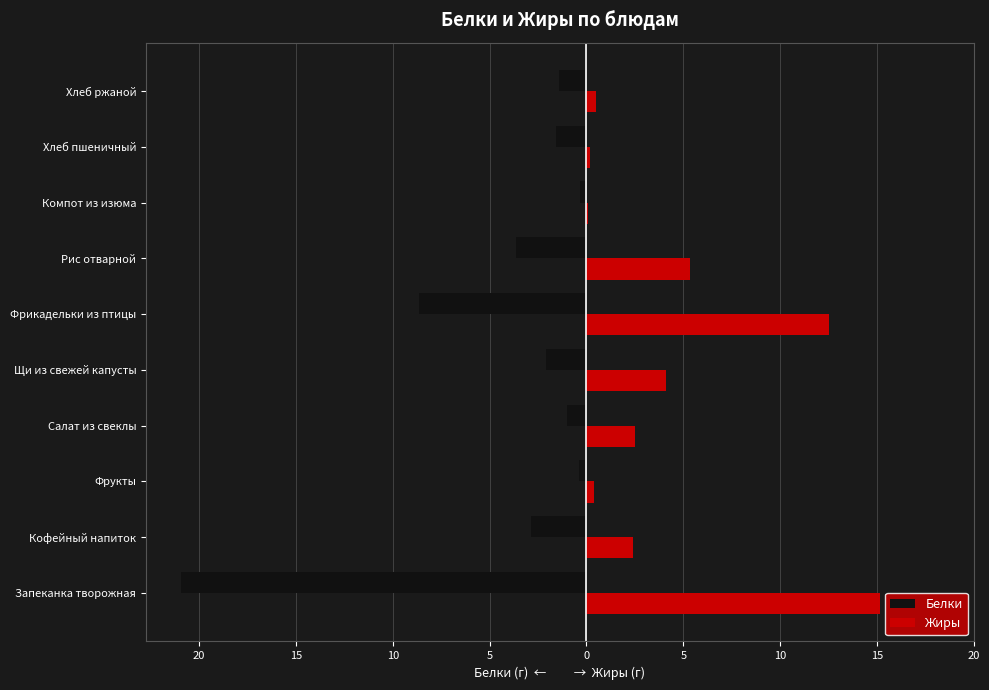

What are all the series names shown in the legend?

Белки, Жиры